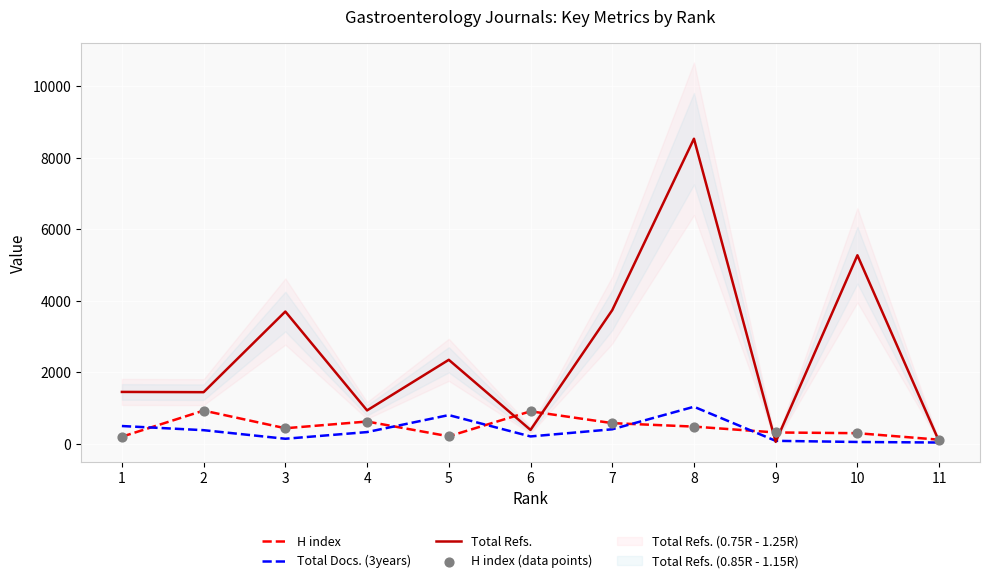

Which series reaches the maximum Y coordinate?

Total Refs.